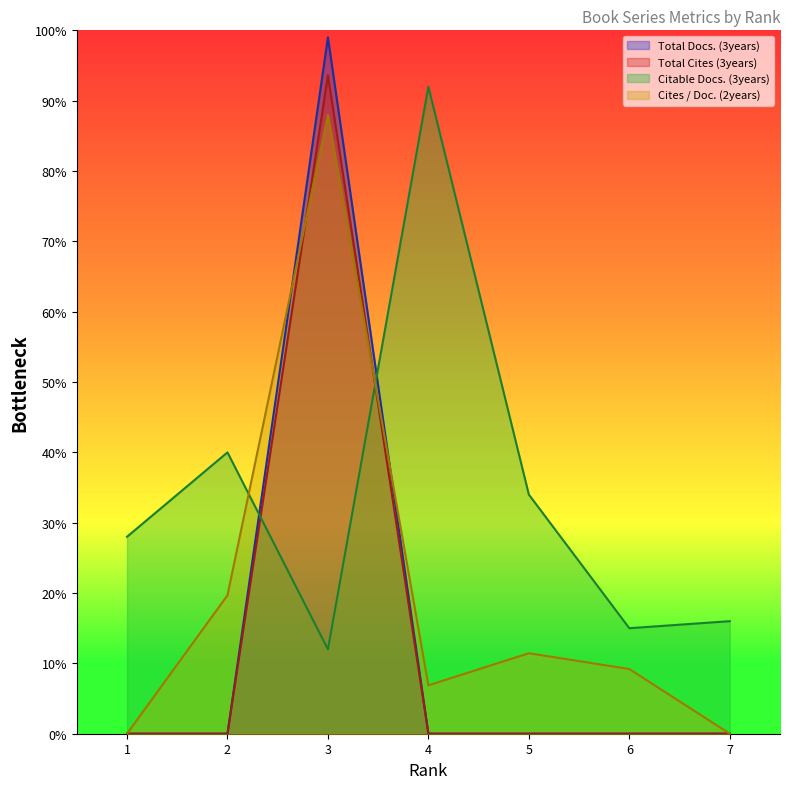

The value of Total Cites (3years) at 2 is 0.0. True or false?

True